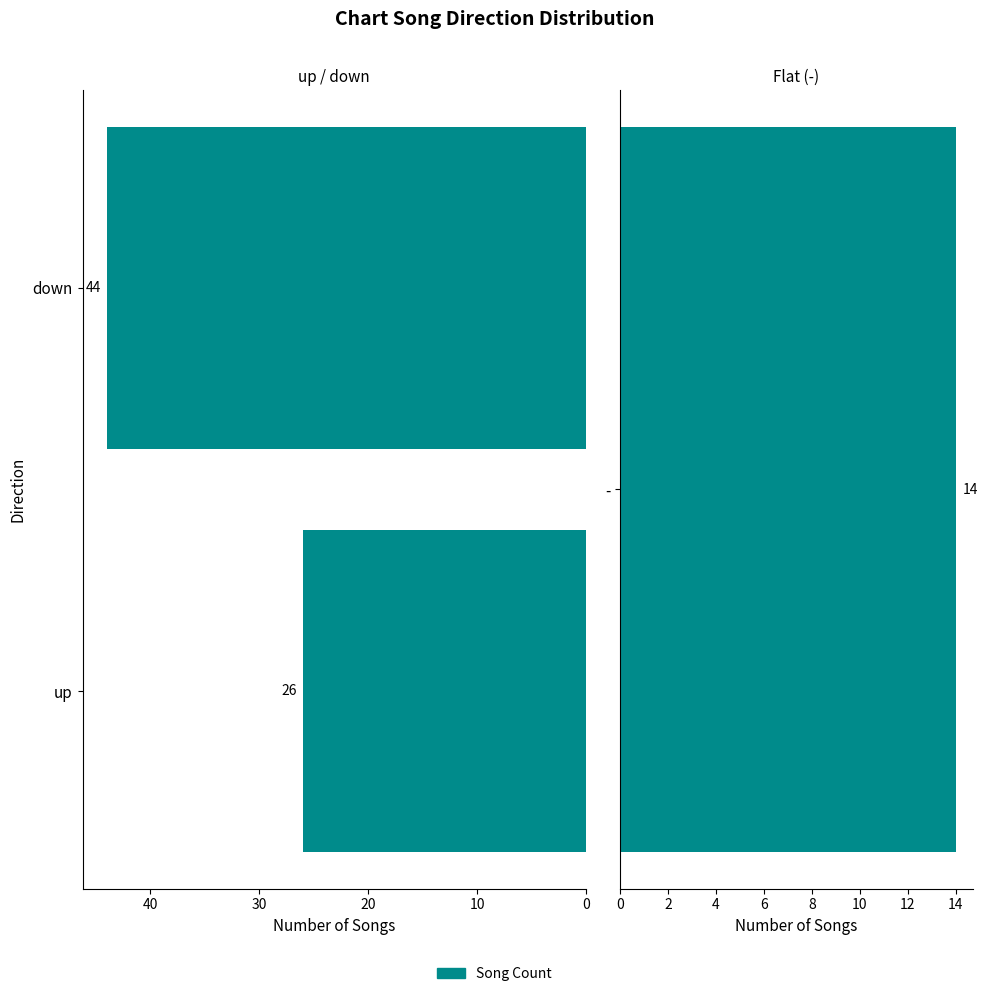

What is the value of the 2nd bar from the left?

44